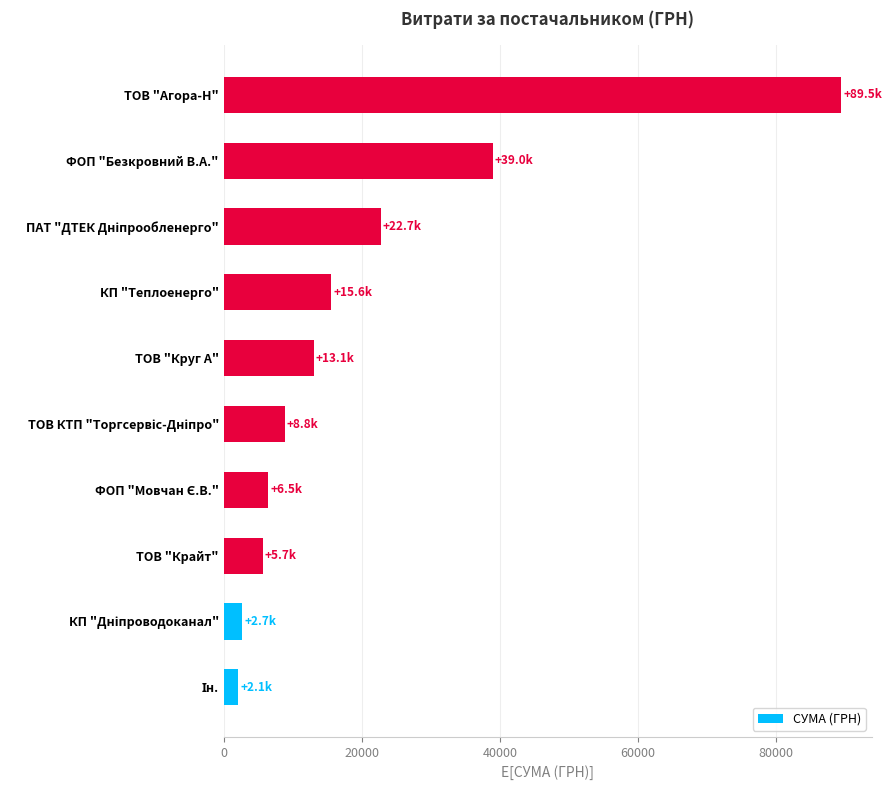

How many data points does each series have?

10